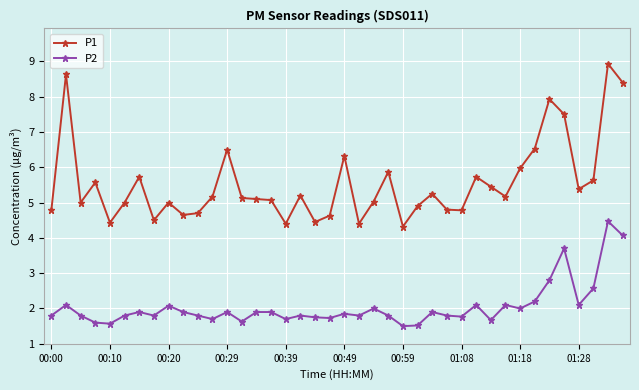

What is the highest value of the P1 series?

8.9